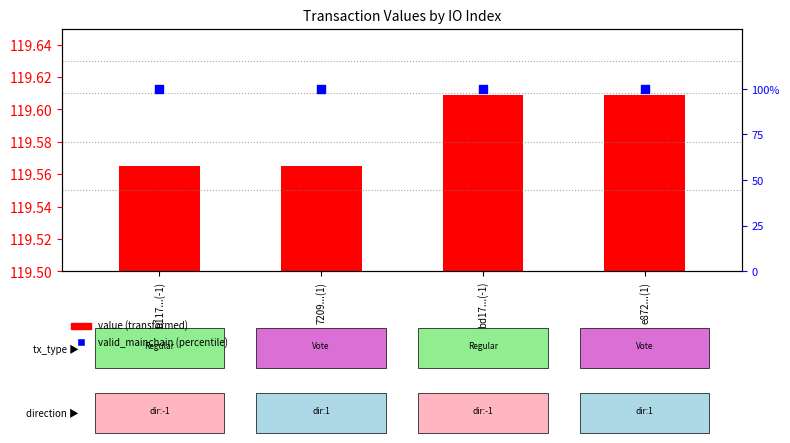

What are all the series names shown in the legend?

value, valid_mainchain (percentile)